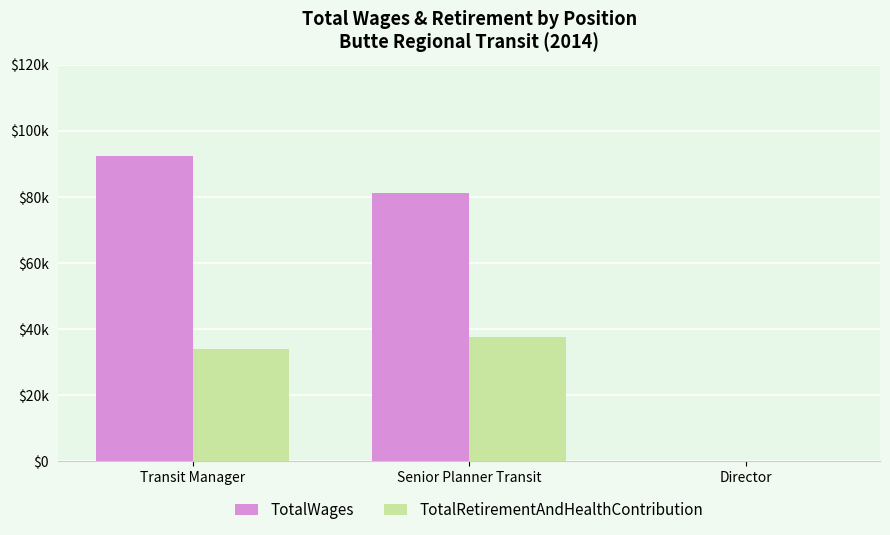

Does the chart contain stacked bars?

No